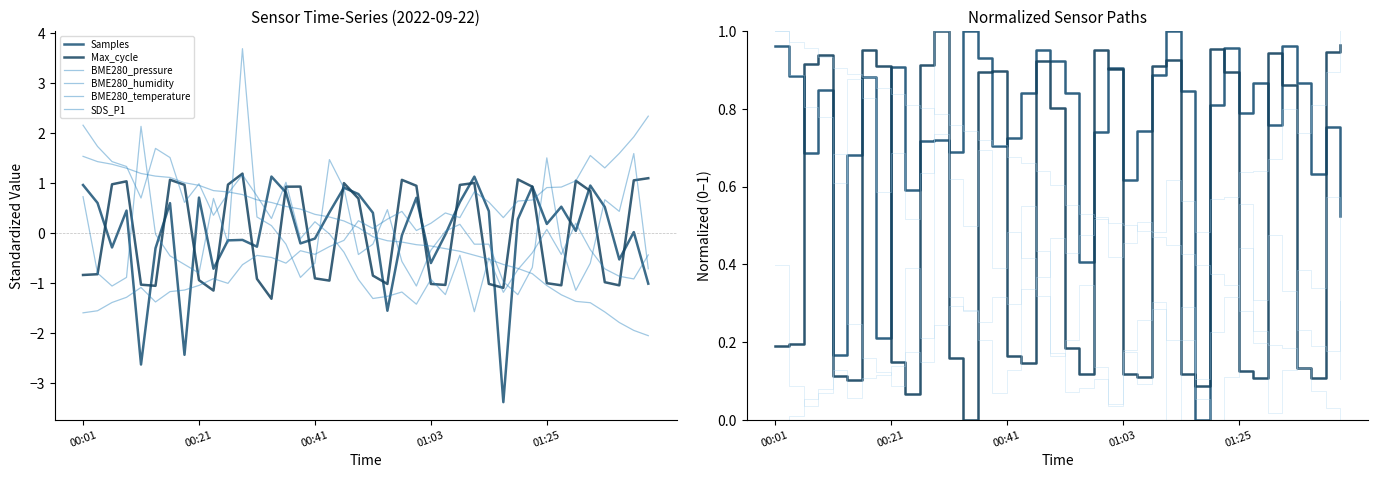

How many values in BME280_humidity are above zero?

39